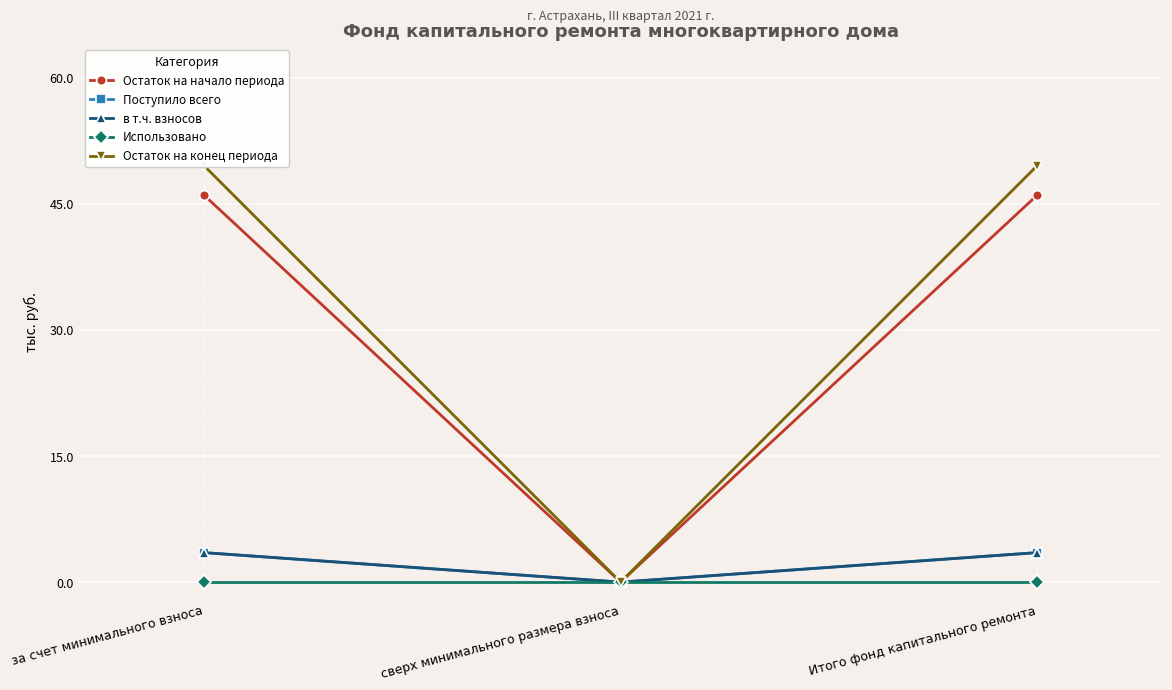

What are all the series names shown in the legend?

Остаток на начало периода, Поступило всего, в т.ч. взносов, Использовано, Остаток на конец периода